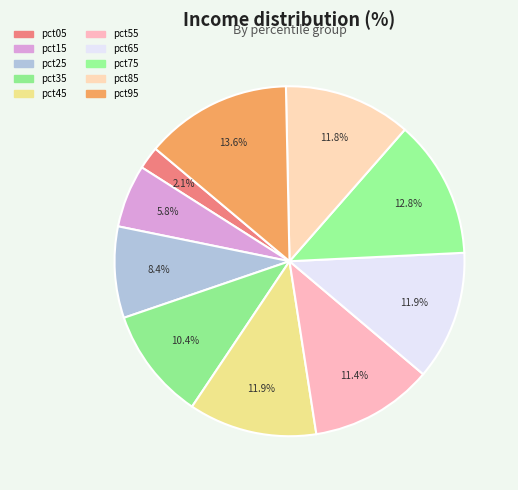

Count the number of slices in the pie.

10